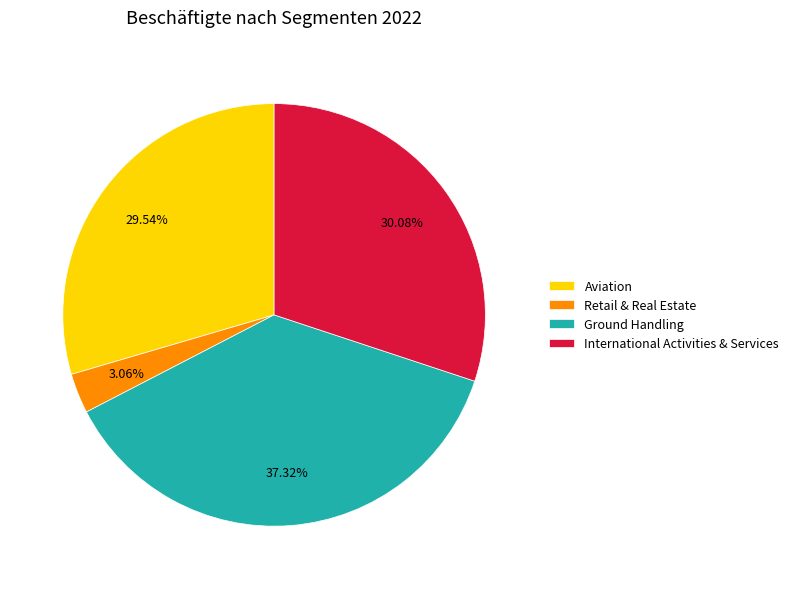

Is it true that Aviation is 30% of the pie?

True